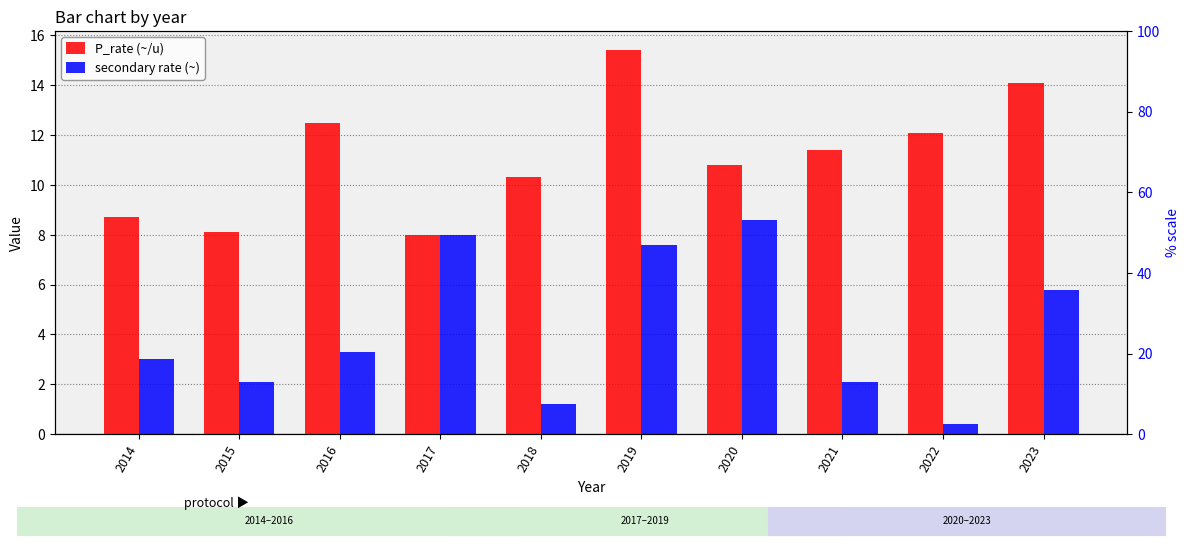

Which series has the largest total across all categories?

P_rate (~/u)